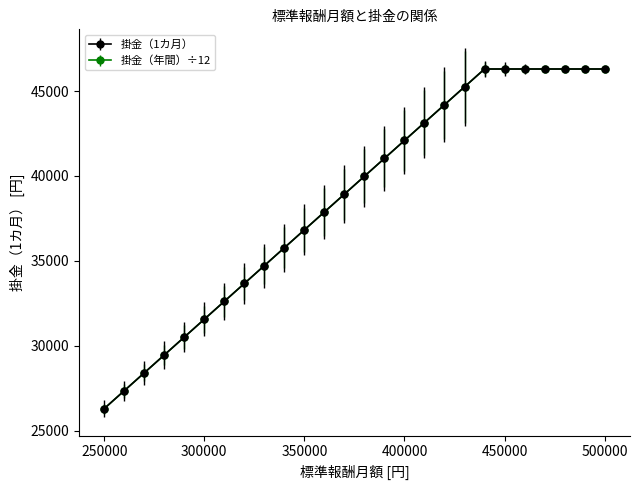

Does the chart have visible grid lines?

No